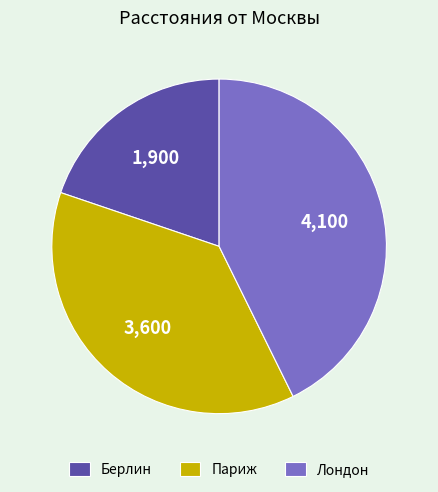

What is the largest slice in the pie chart?

Лондон